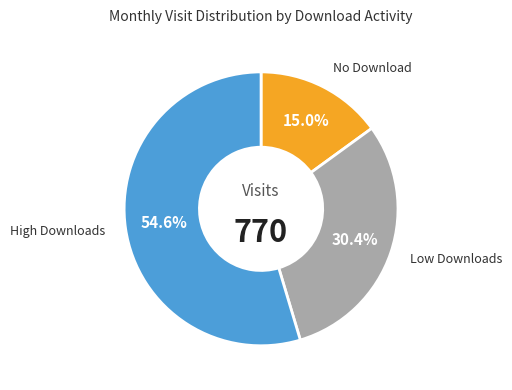

Is there a majority slice in this chart?

Yes